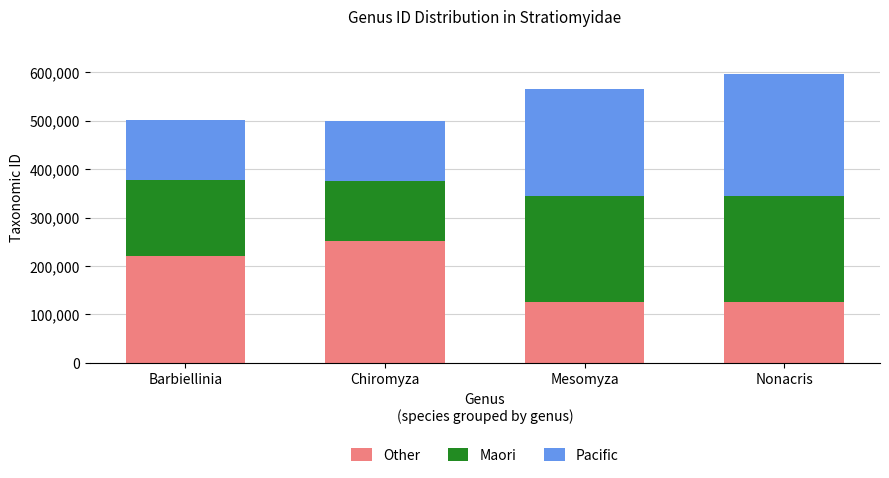

What is the total value across all series at Mesomyza?

564592